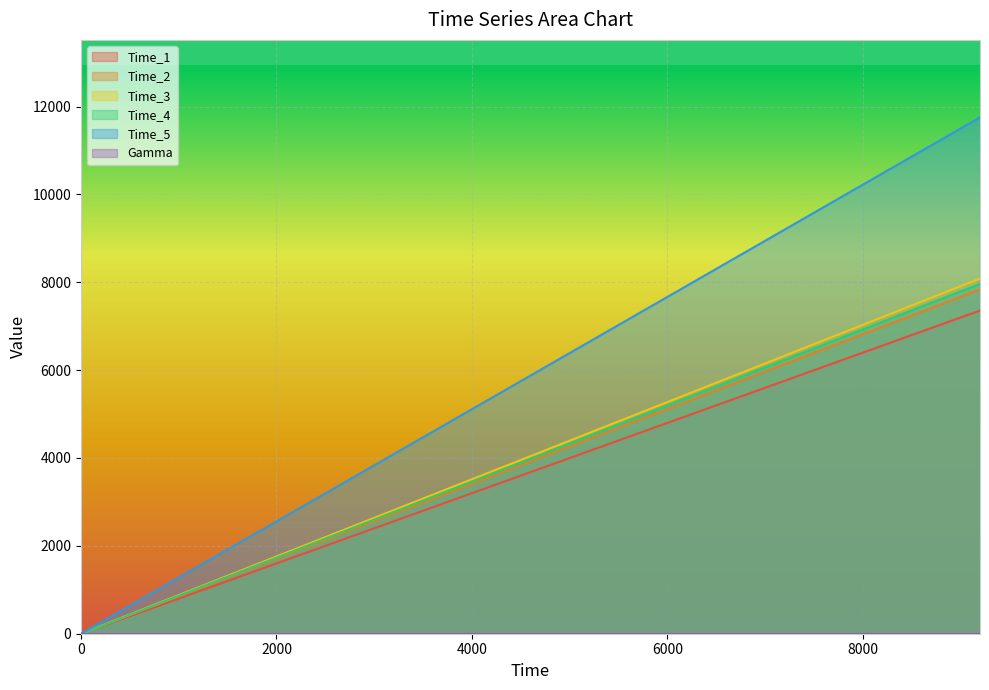

Which series has the largest total across all categories?

Time_5